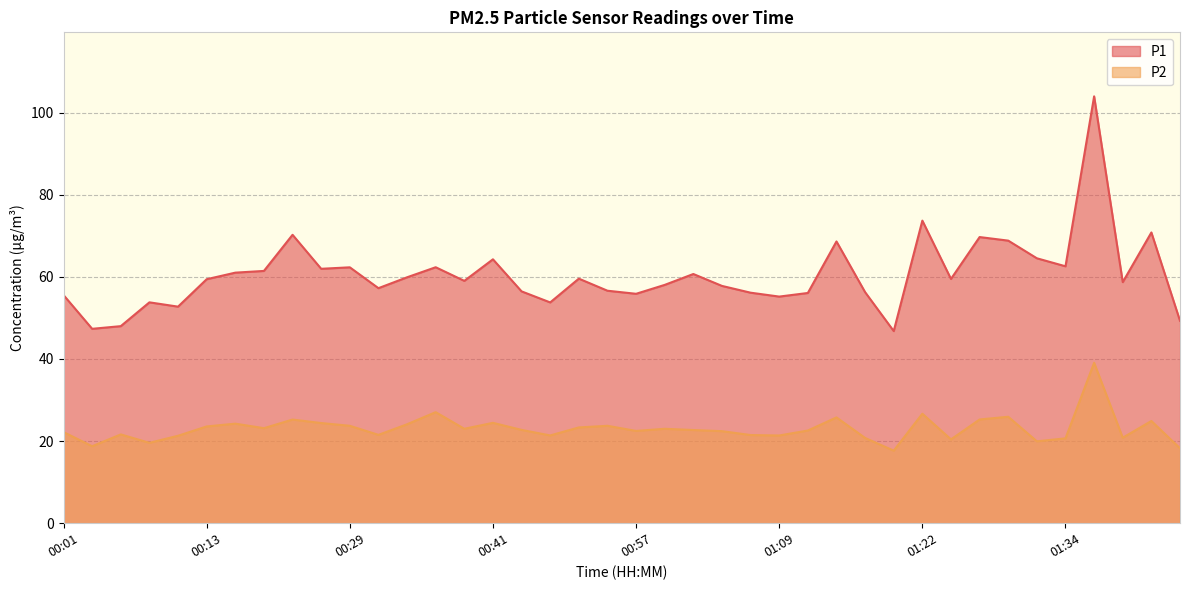

Which label corresponds to the smallest value in the chart?

01:19